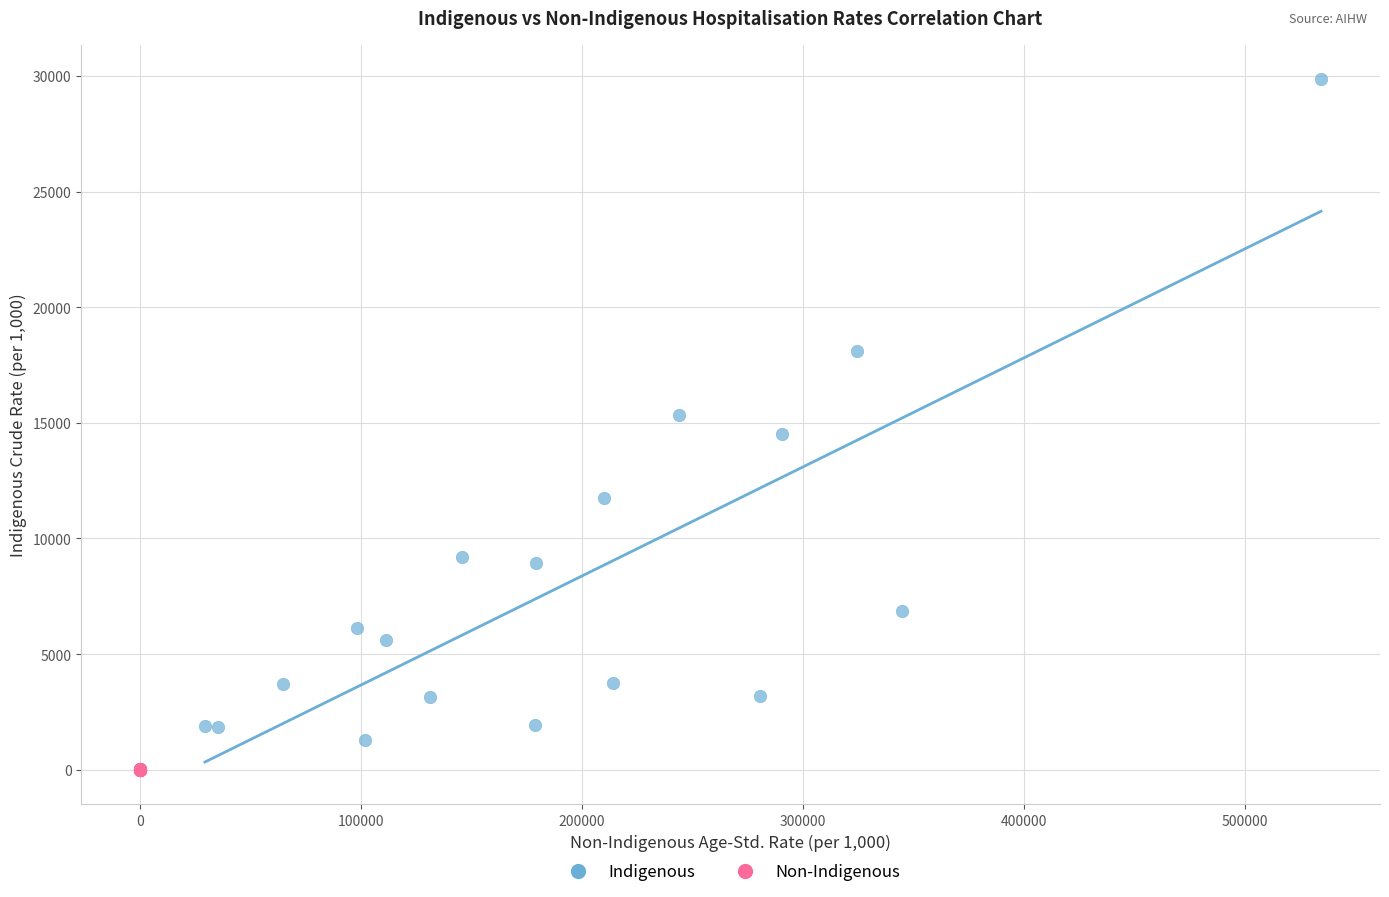

Which series has the widest spread of Y values?

Indigenous